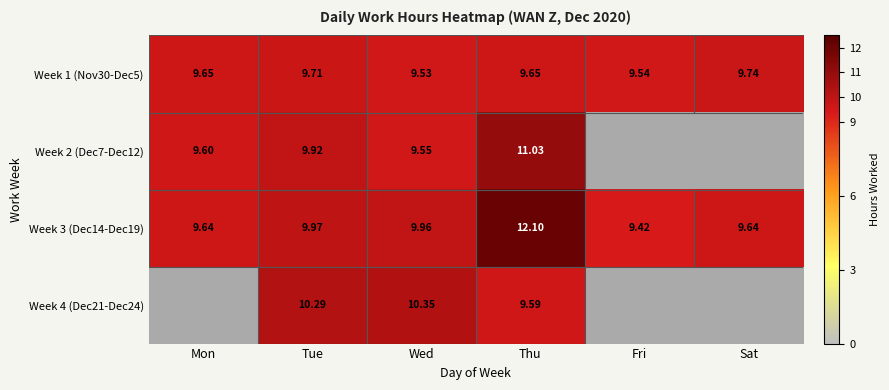

Is the value of Week 4 (Dec21-Dec24) at Thu greater than the value of Week 1 (Nov30-Dec5) at Fri?

Yes